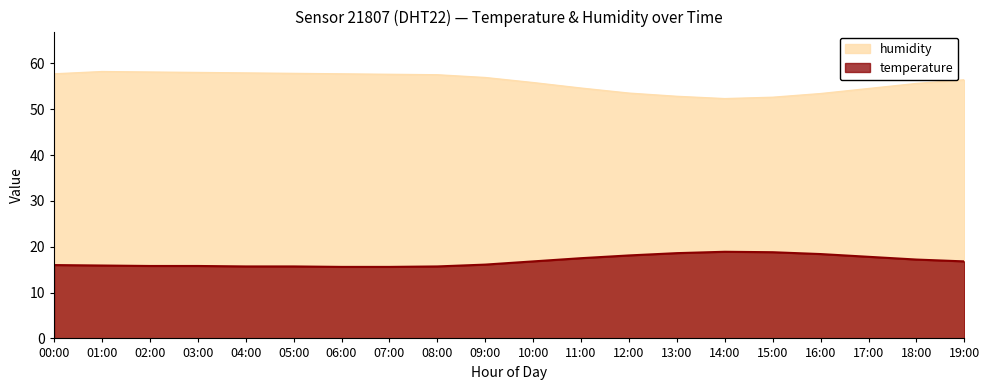

Where is temperature nearest to the value 17?

10:00